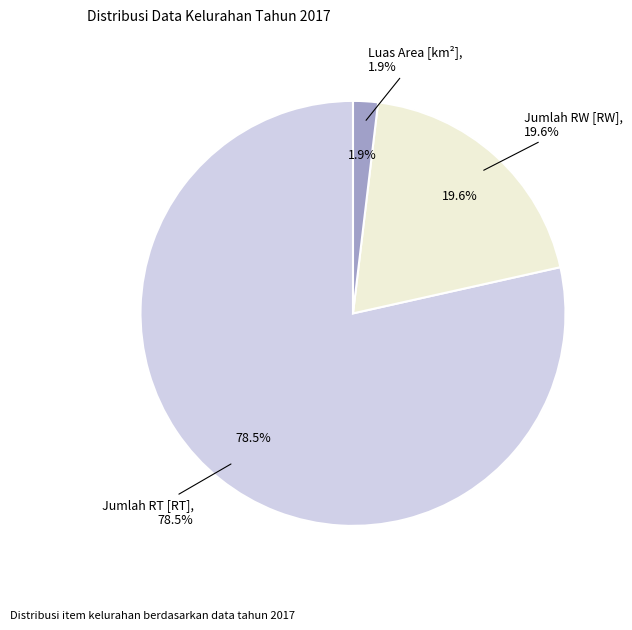

Is there any slice that represents more than half of the pie?

Yes